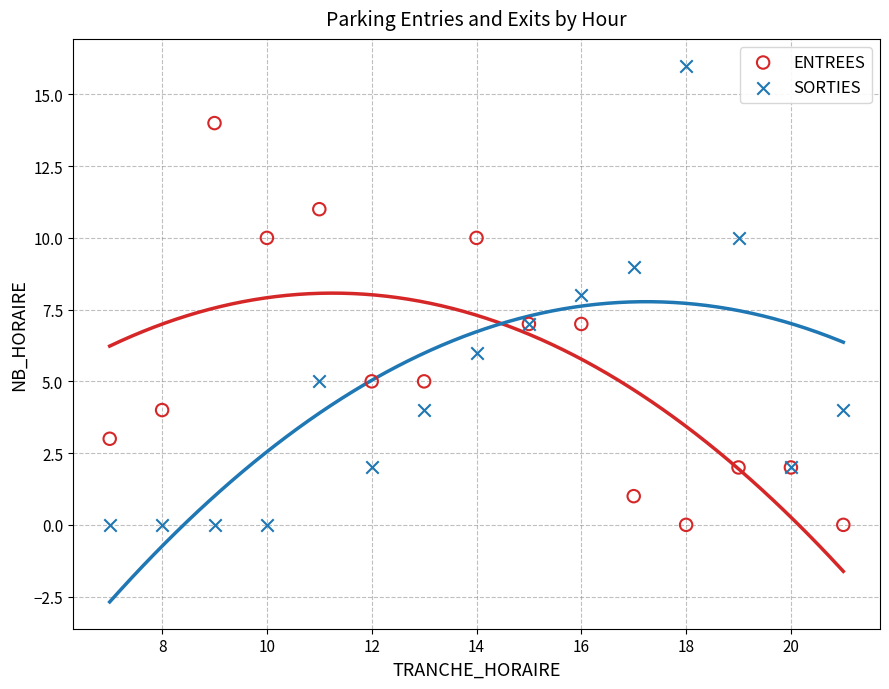

Which series has the largest Y range (max minus min)?

SORTIES